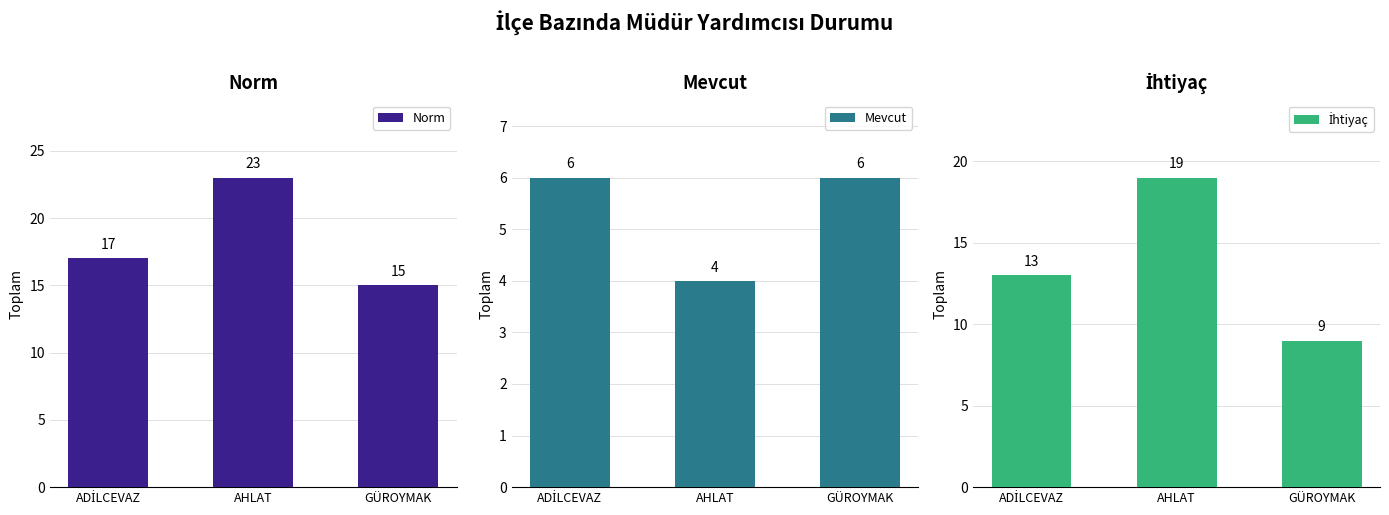

Where is İhtiyaç nearest to the value 14?

ADİLCEVAZ